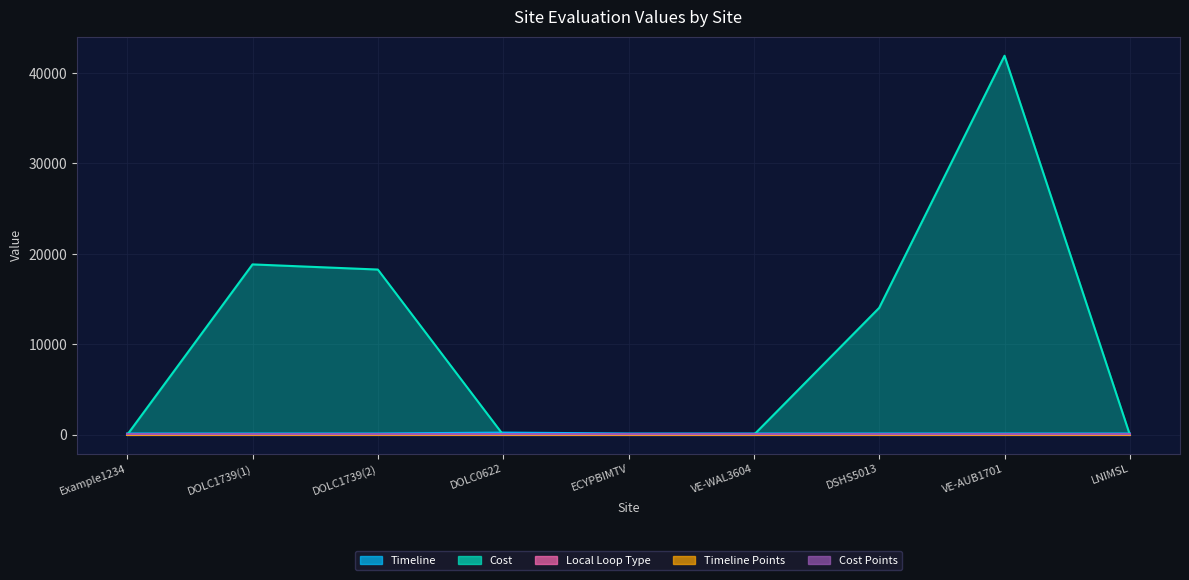

Reading left to right, extract all data points from this chart.

Timeline: 150	150	150	250	150	150	150	150	150
Cost: 0	18840	18272	0	0	0	14040	41904	0
Local Loop Type: 0	40	40	0	0	0	40	40	0
Timeline Points: 0	10	10	10	10	10	10	10	10